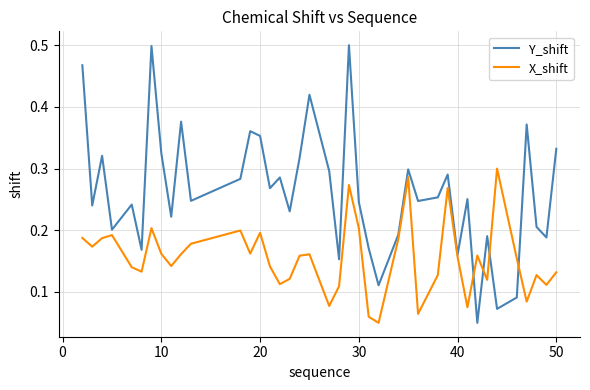

Which series has the widest spread of values?

Y_shift